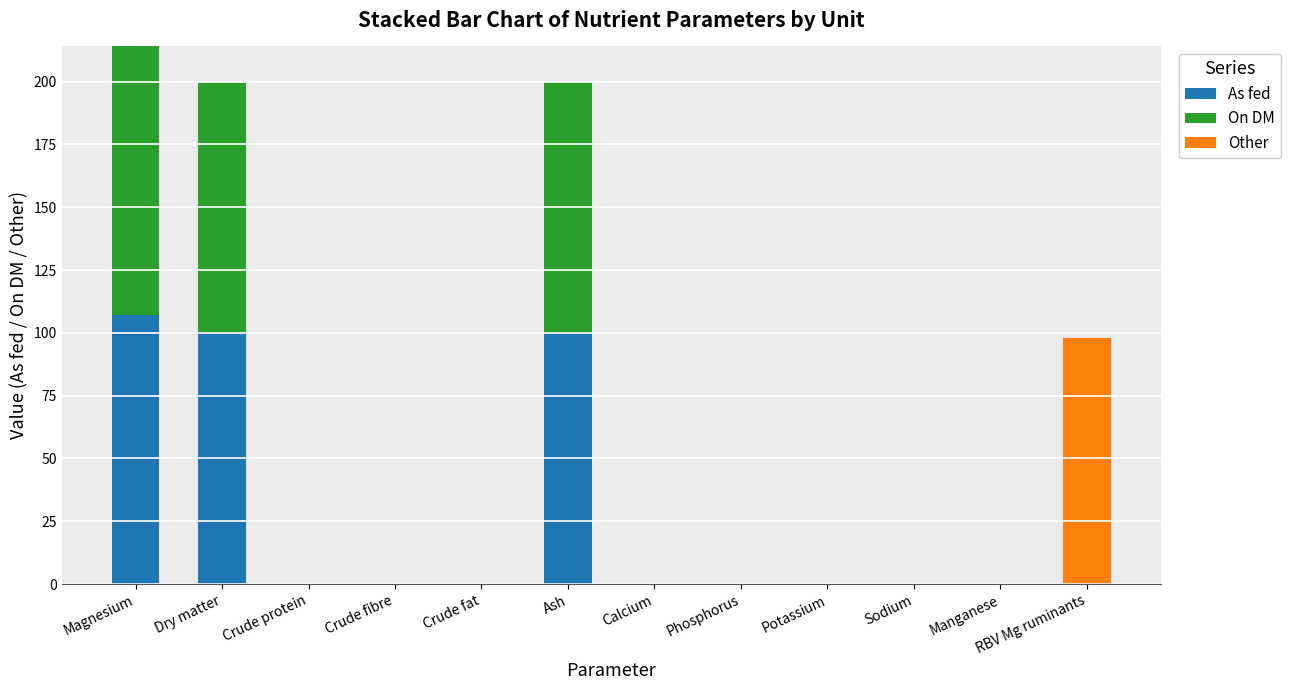

What is the highest value of the As fed series?

107.0